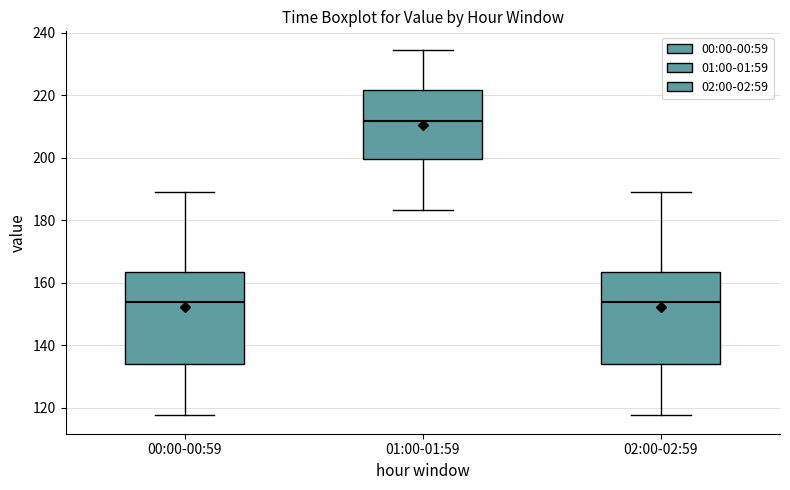

Where does the median line of the box for 00:00-00:59 sit on the y-axis? The values are not printed on the chart, so give them approximately, as read against the axis.

154